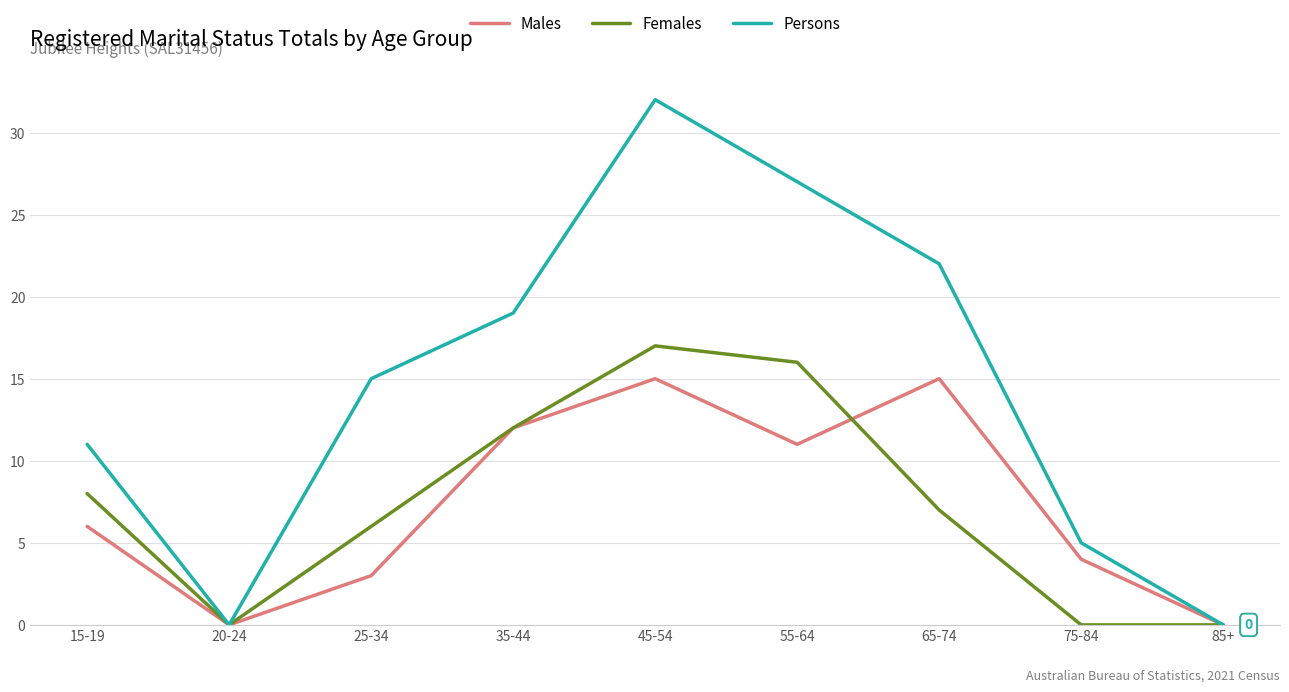

Reading left to right, extract all data points from this chart.

Males: 6	0	3	12	15	11	15	4	0
Females: 8	0	6	12	17	16	7	0	0
Persons: 11	0	15	19	32	27	22	5	0